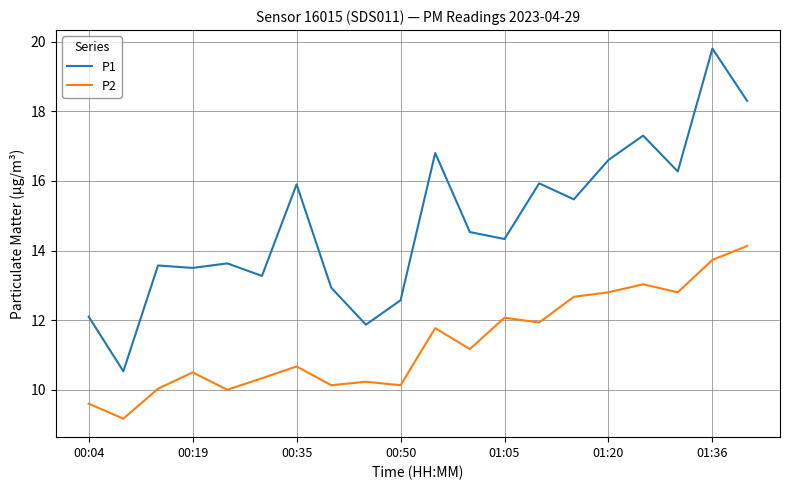

Rank the series by their average value, from lowest to highest.

P2, P1